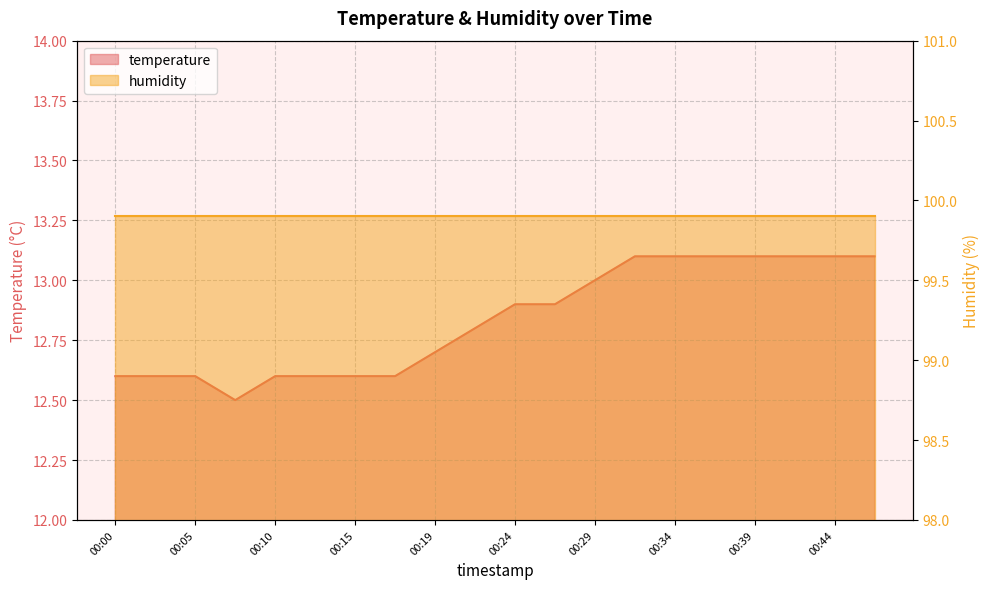

At which label is the value closest to 12?

00:07